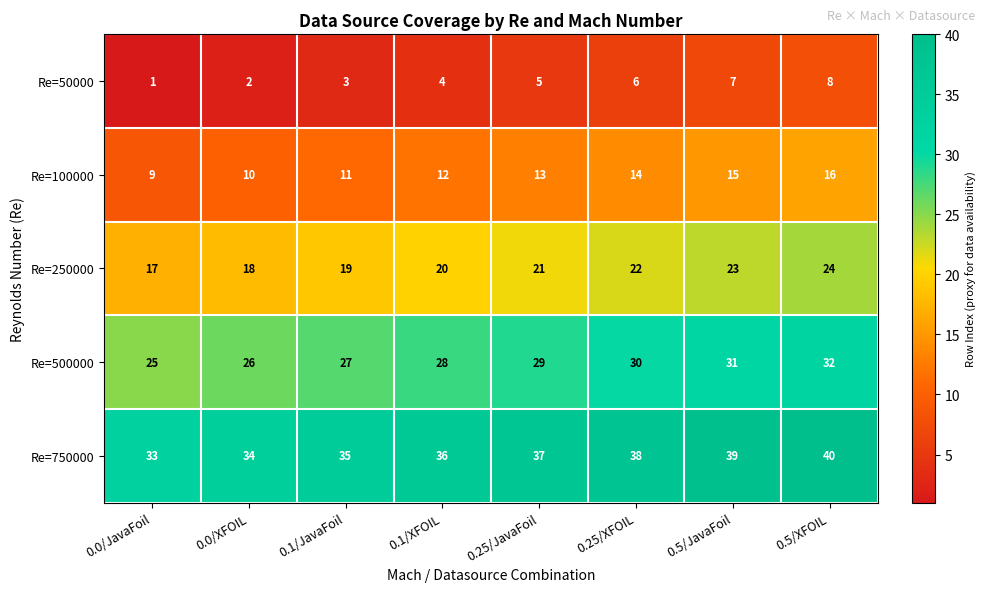

At which category is the sum across all series the highest?

0.5/XFOIL